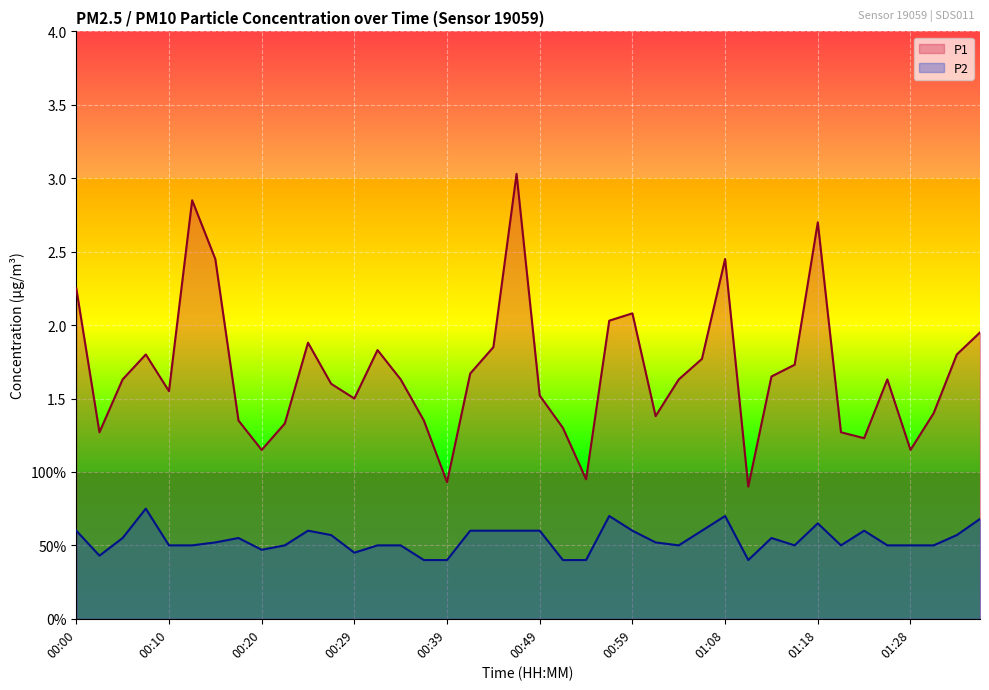

What is the difference between the highest and lowest values at 00:32?

1.3